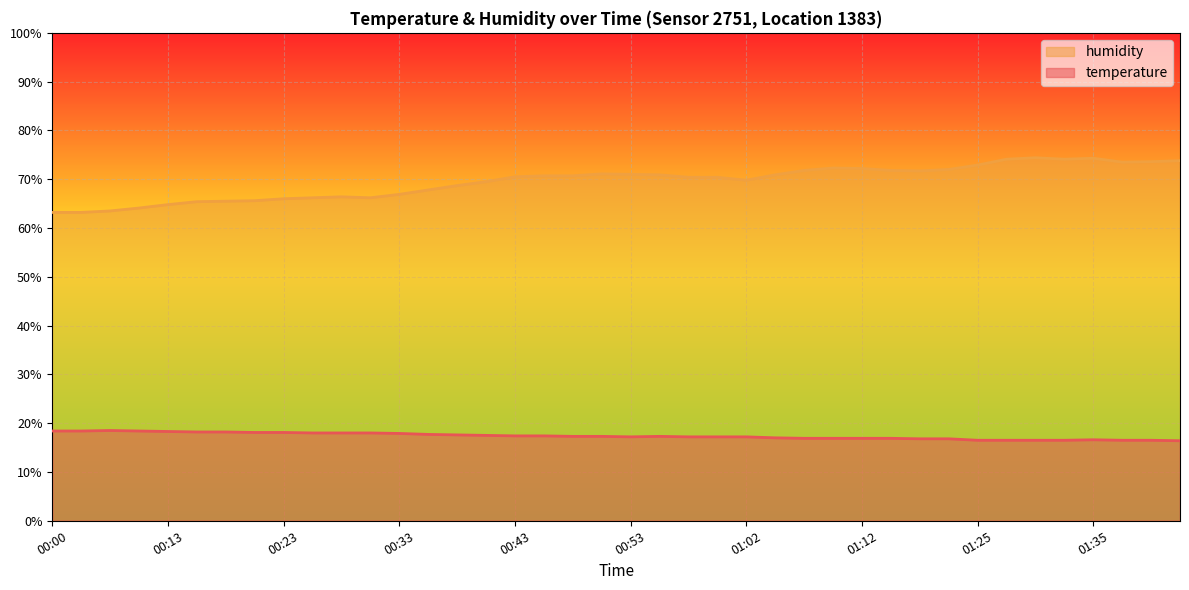

True or false: humidity and temperature cross at least once.

False